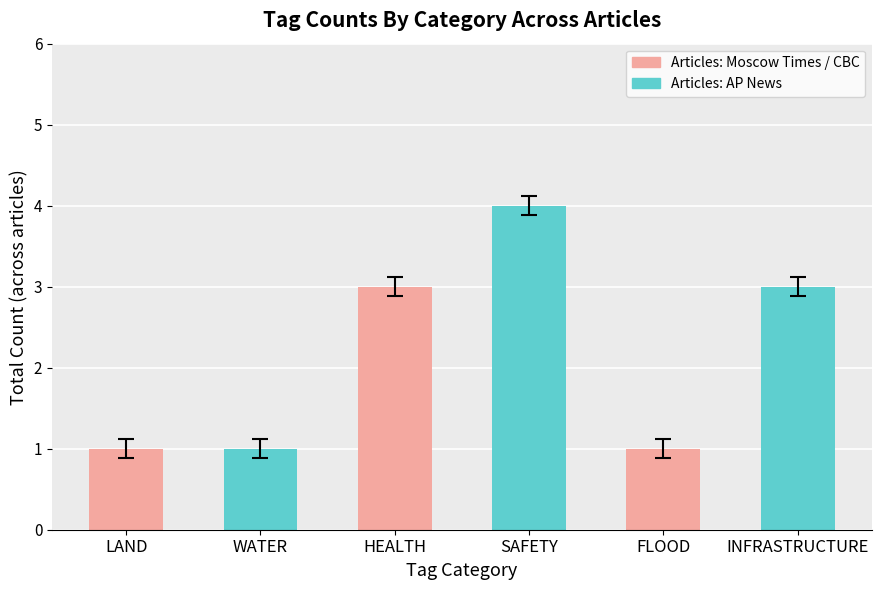

Which has a higher value, SAFETY or FLOOD?

SAFETY